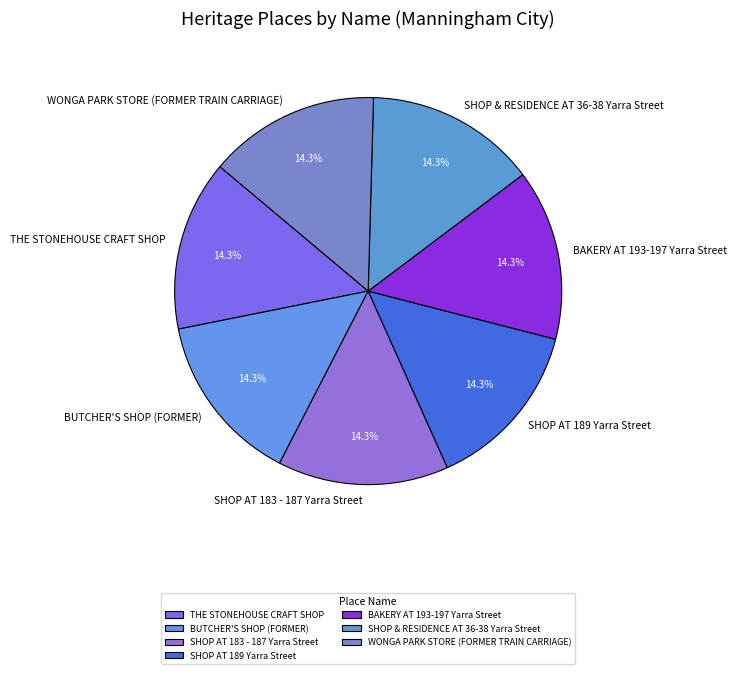

Is there any slice that represents more than half of the pie?

No